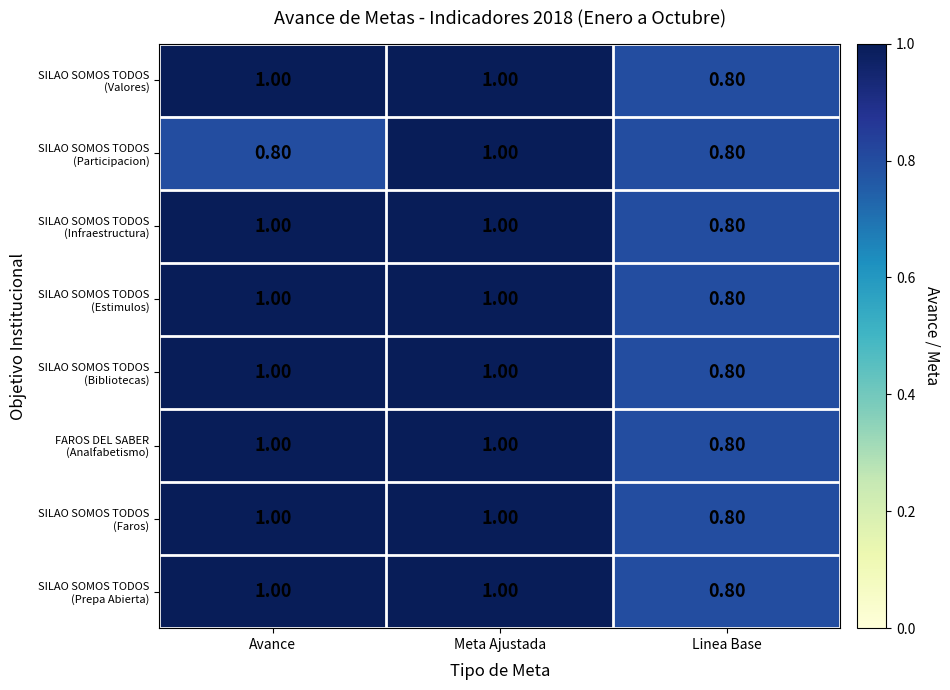

At how many categories does at least one series exceed 0?

3